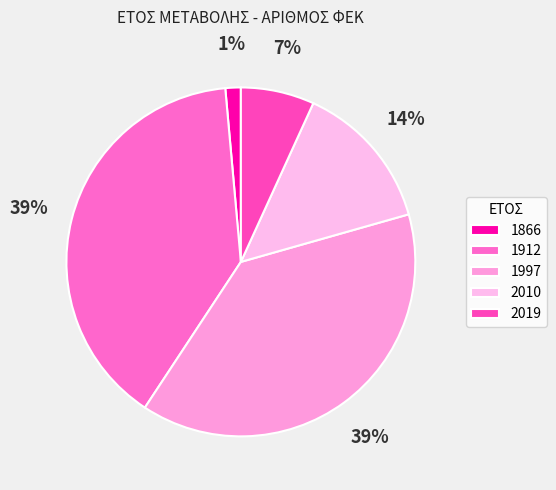

To the nearest percent, what percentage of the pie is 2019?

7%